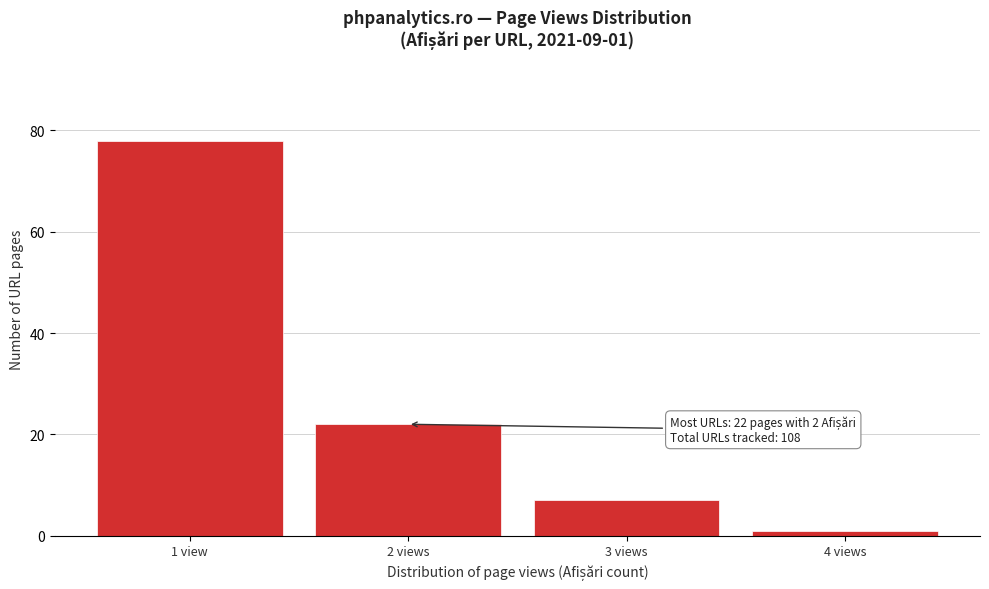

Reading left to right, list all the values displayed in this chart.

1 view=78	2 views=22	3 views=7	4 views=1